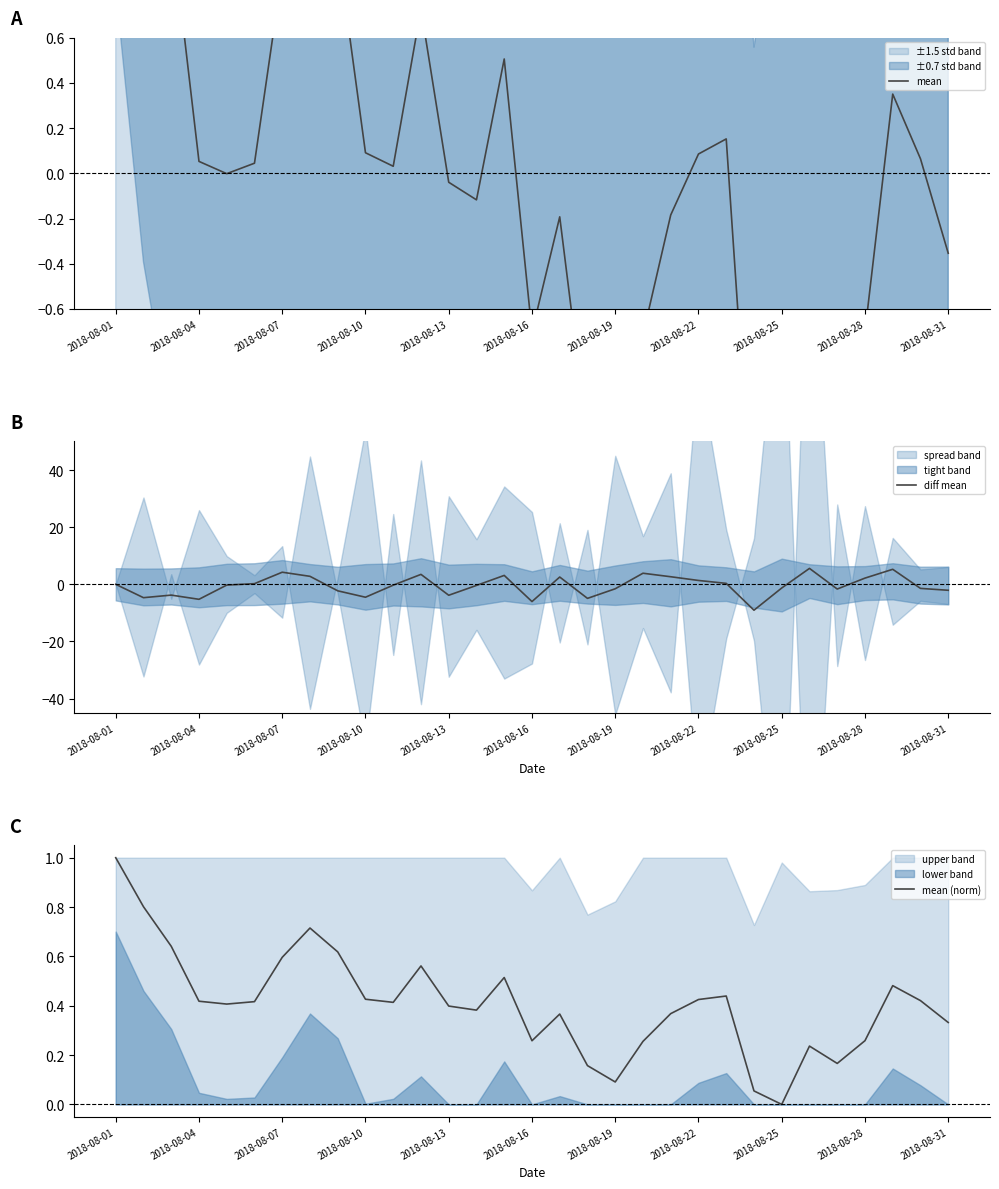

Which category has the lowest value across all series?

23